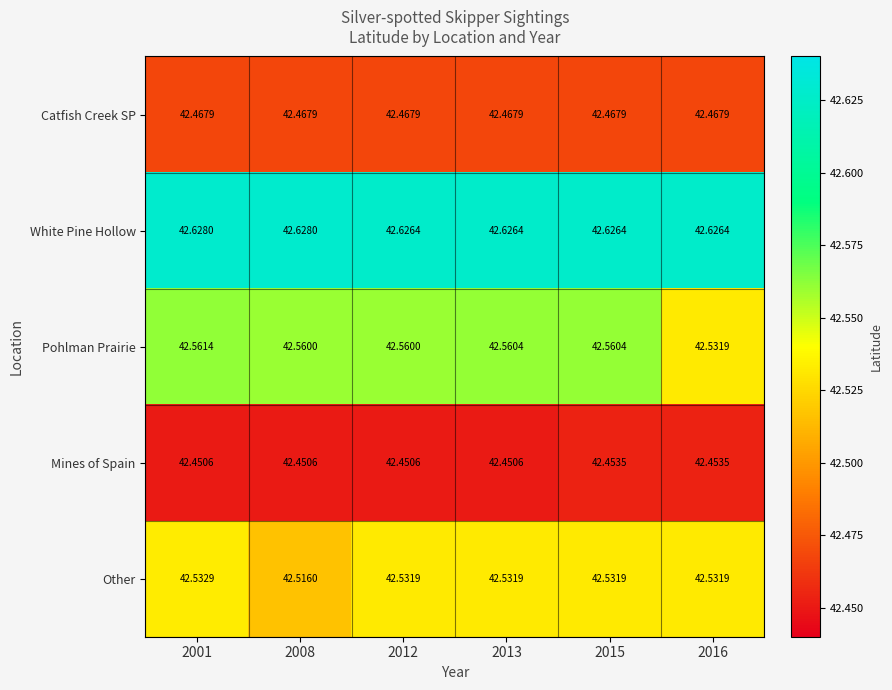

Between 2012 and 2013, which series saw the biggest shift?

Pohlman Prairie